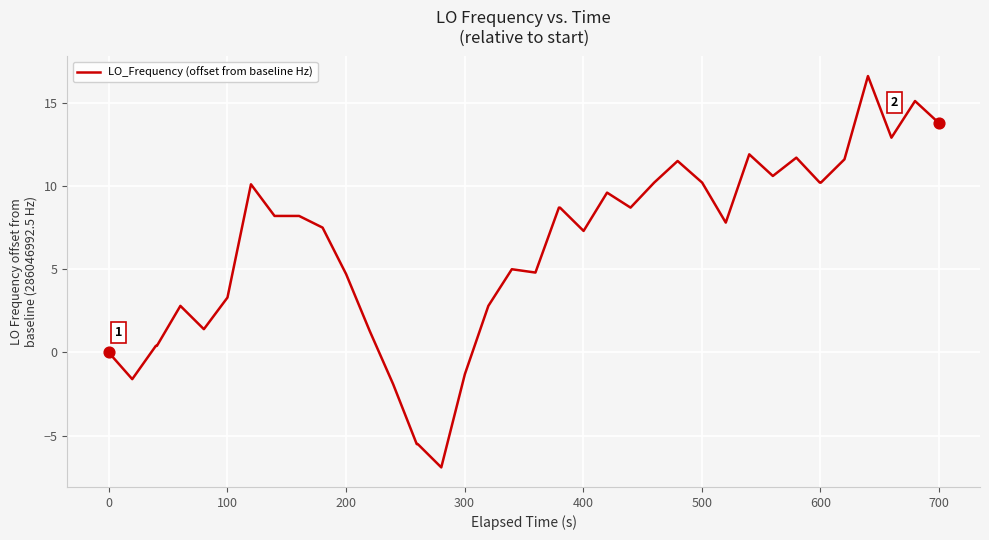

What is the greatest value displayed?

16.6